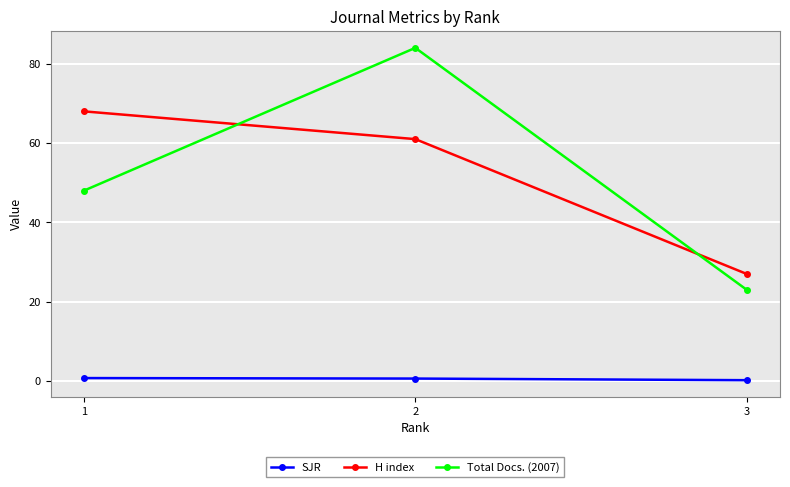

What is the value of the Total Docs. (2007) point at the 1st from the left?

48.0